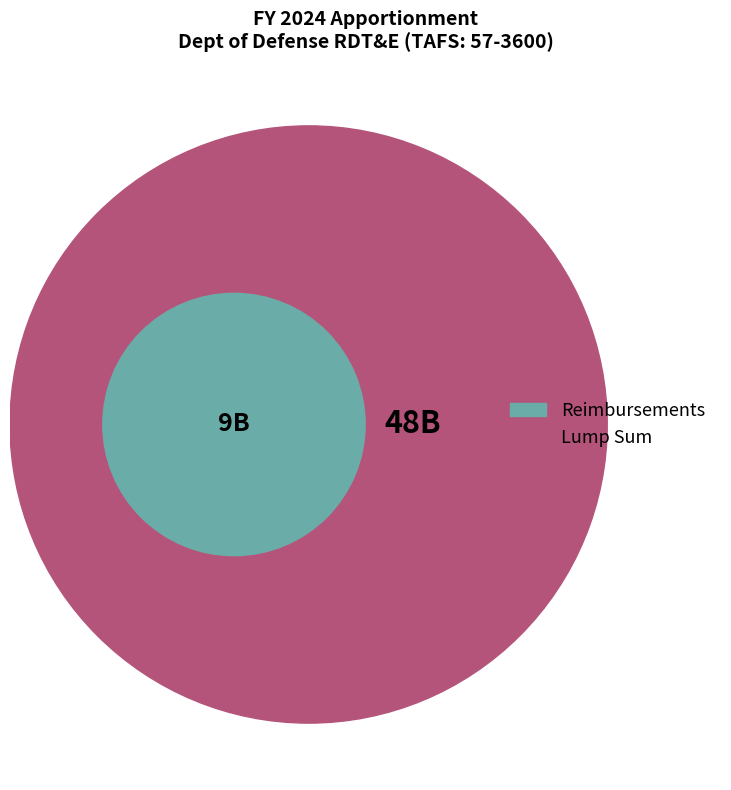

Does Reimbursements represent more than half of the total?

No